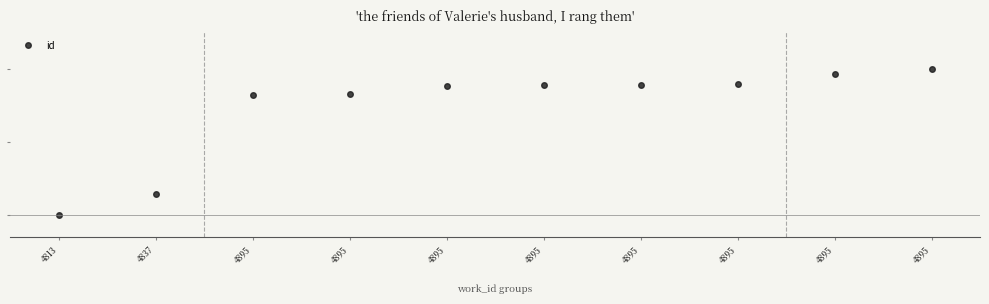

Does the chart have visible grid lines?

No